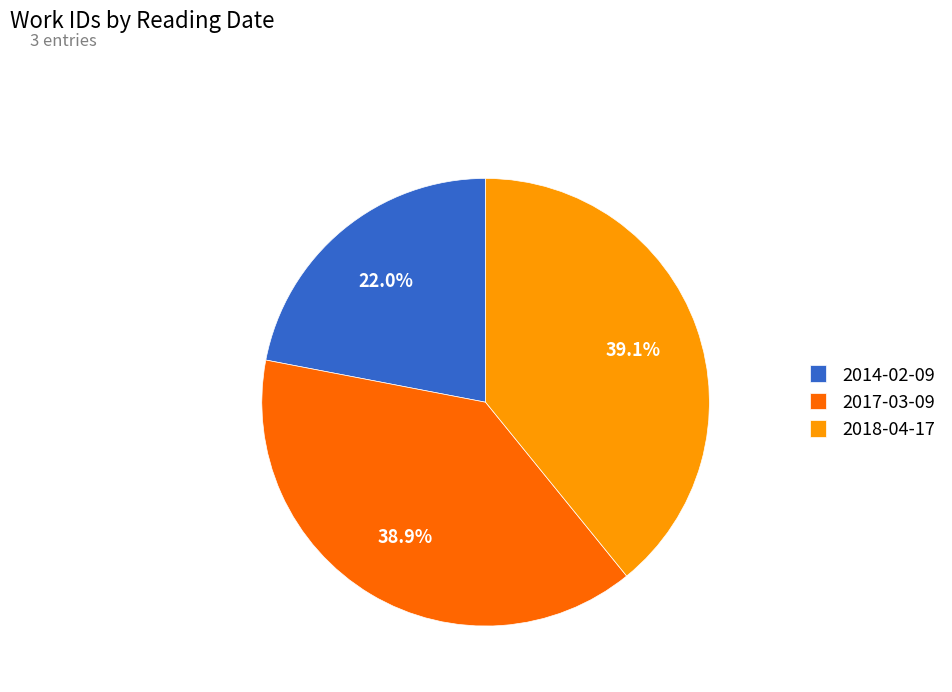

What is the ratio of the value at 2017-03-09 to the value at 2018-04-17?

1.0